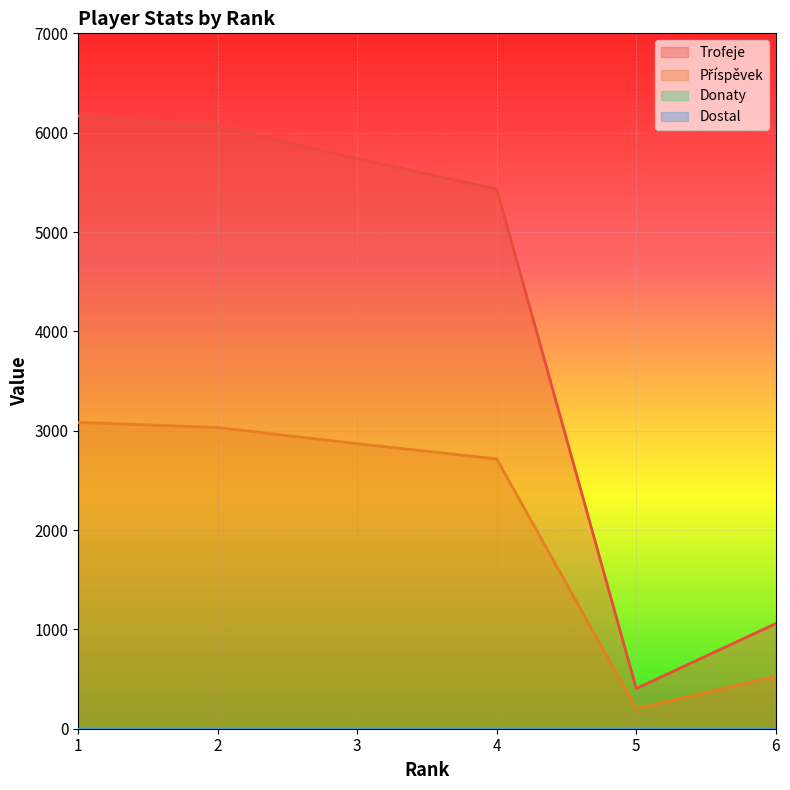

Rank the categories by Příspěvek value from lowest to highest.

5, 6, 4, 3, 2, 1